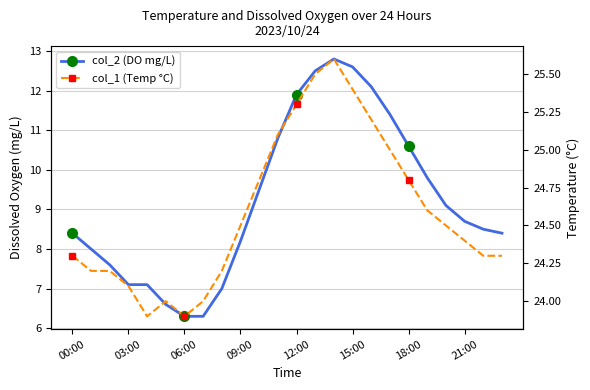

What is the difference between the col_1 (Temp °C) values at 23 and 13?

1.2